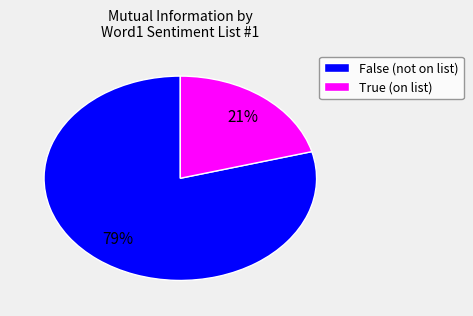

Approximately how many times larger is the value at True (on list) compared to False (not on list)?

0.3